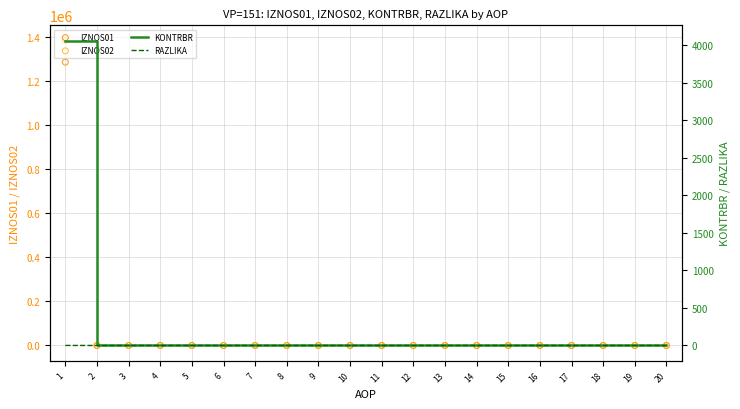

Which series reaches the maximum Y coordinate?

IZNOS02